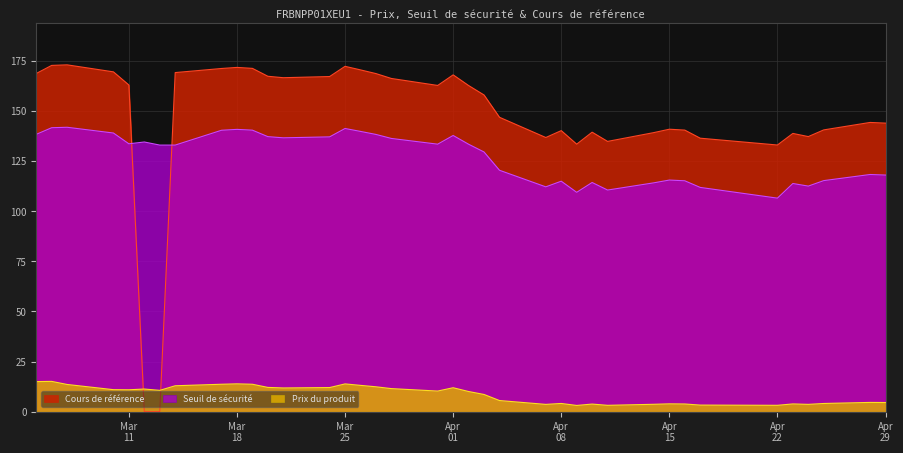

Which series has the largest total across all categories?

Cours de référence